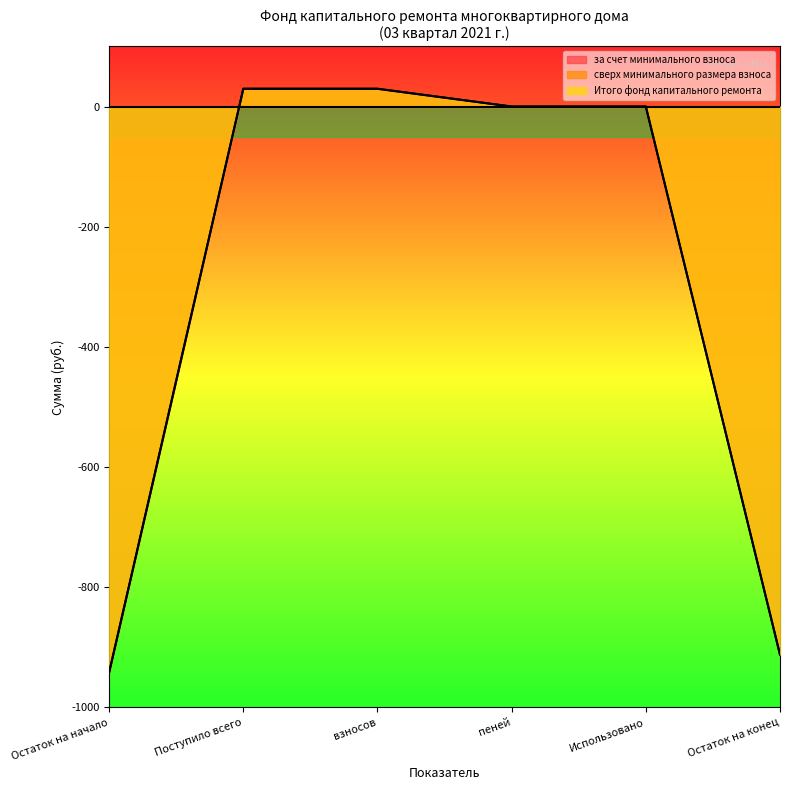

What is the sum of the Итого фонд капитального ремонта values at Остаток на начало and Использовано?

-941.6